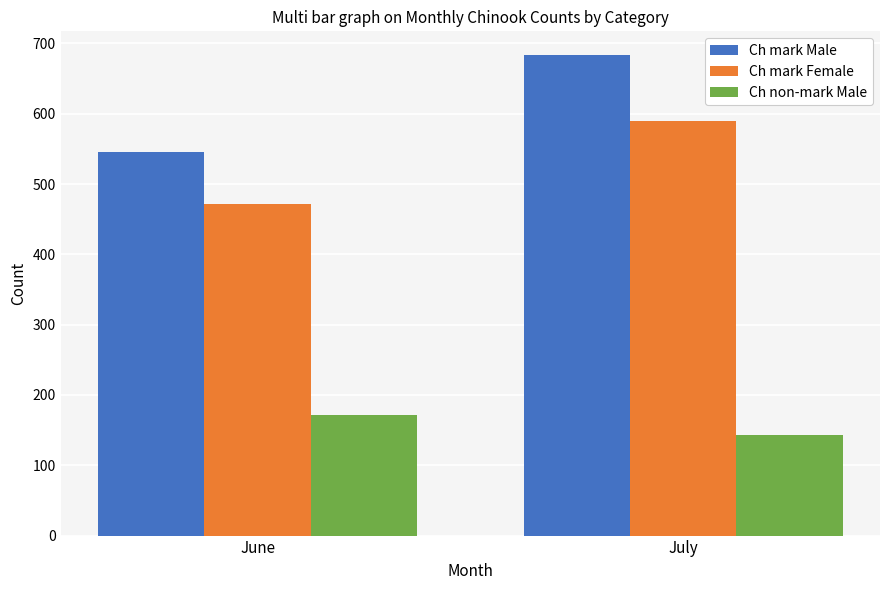

What is the value of the Ch mark Female bar at the 2nd from the left?

589